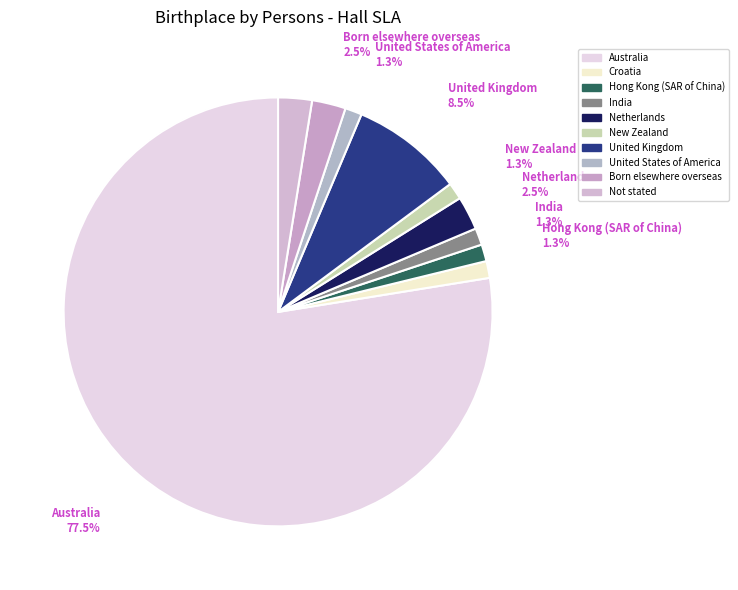

How many slices are in this pie chart?

10